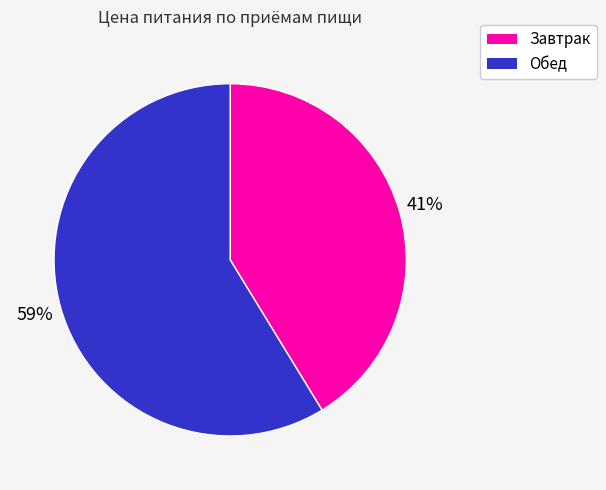

Do Завтрак and Обед together represent more than half of the pie?

Yes